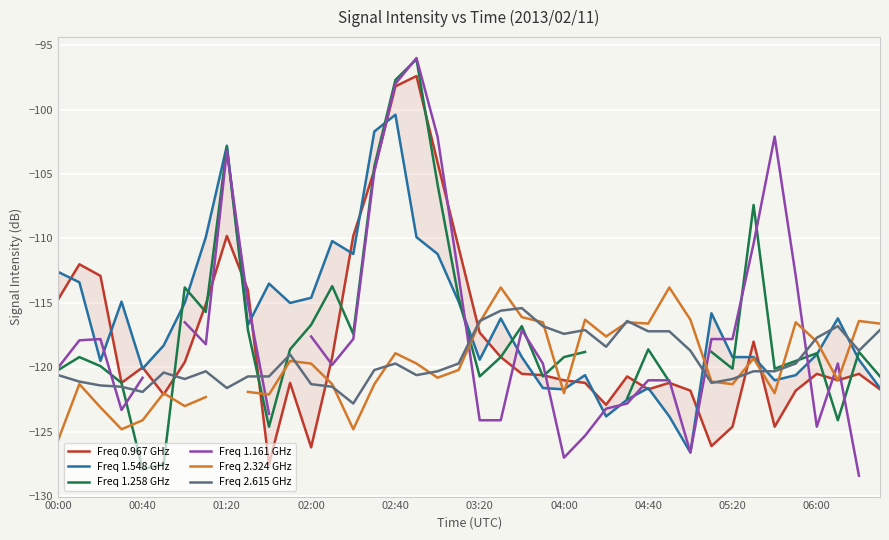

What is the value of the Freq 2.324 GHz point at the 24th from the left?

-116.5